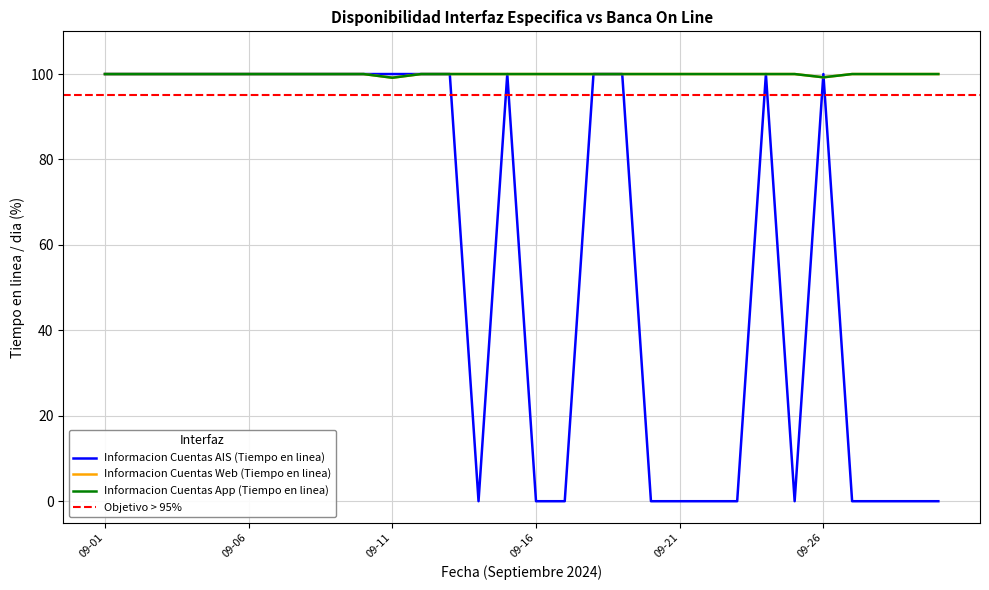

Does the chart have visible grid lines?

Yes